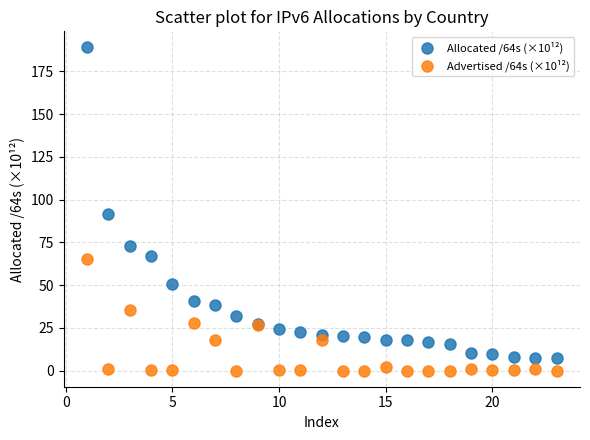

What is the X range (max minus min) for the scatter plot?

22.0